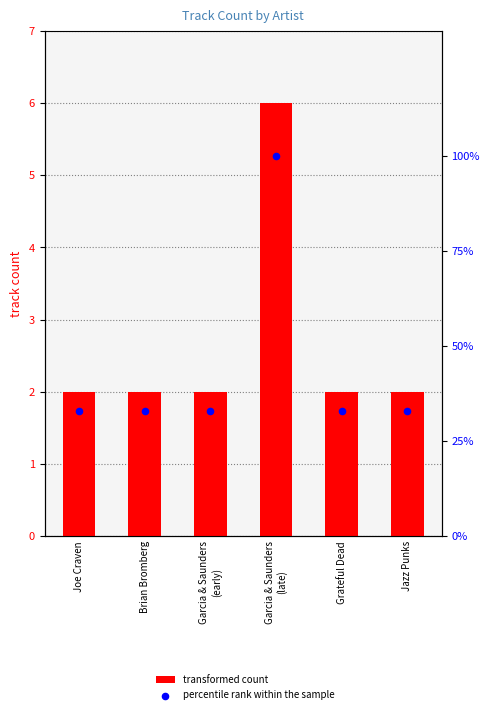

What are all the series names shown in the legend?

transformed count, percentile rank within the sample